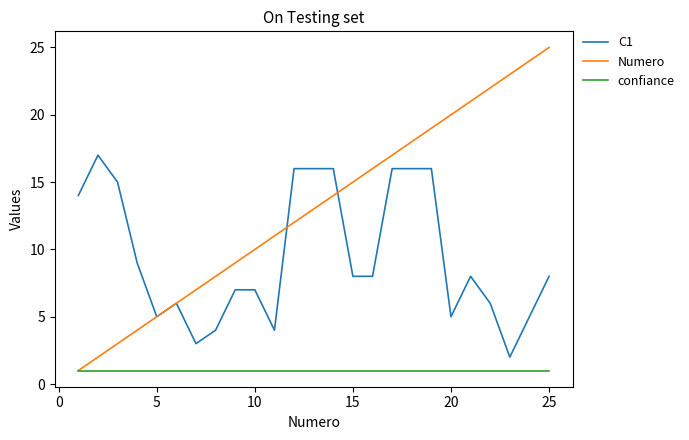

True or false: C1 and confiance cross at least once.

False